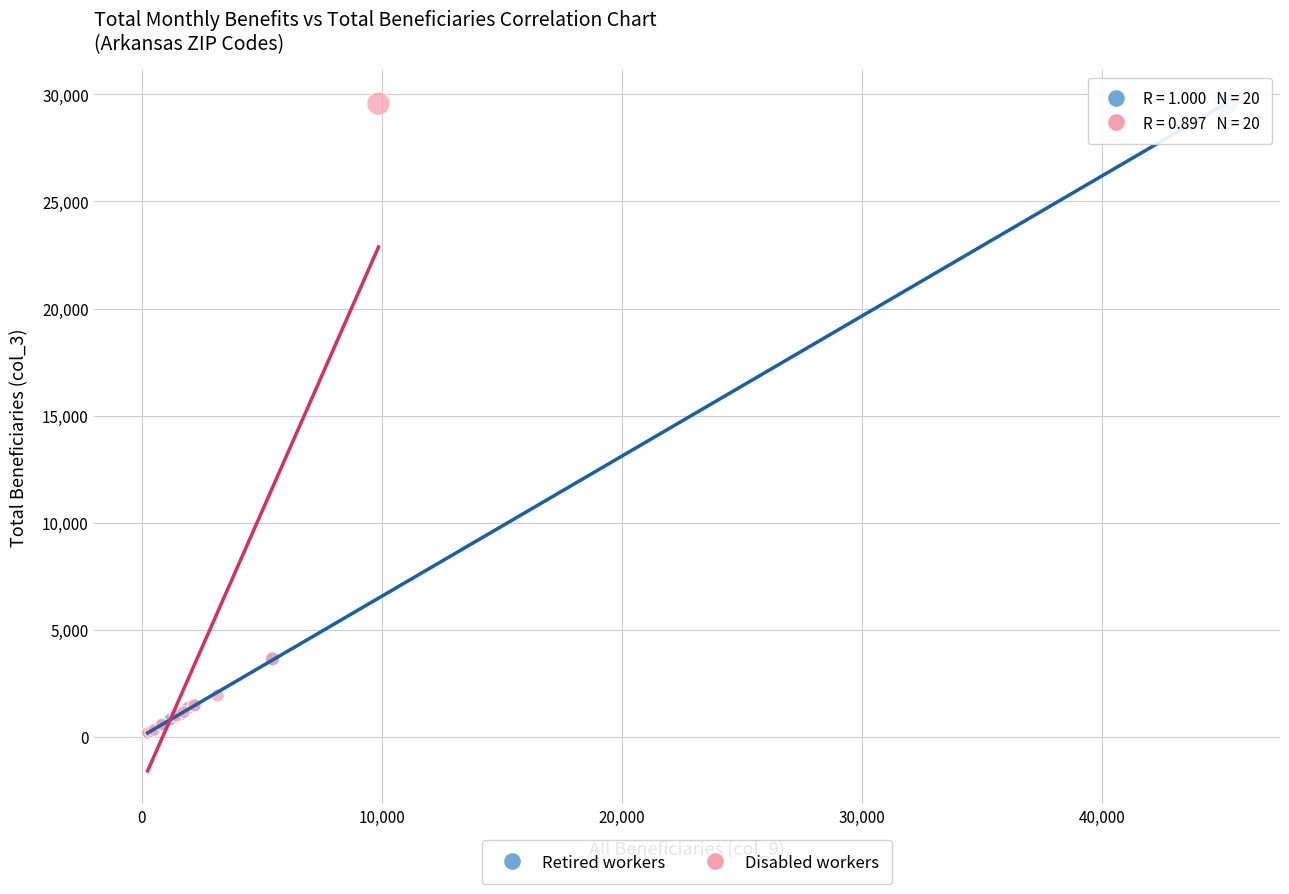

What are all the series names shown in the legend?

Retired workers, Disabled workers